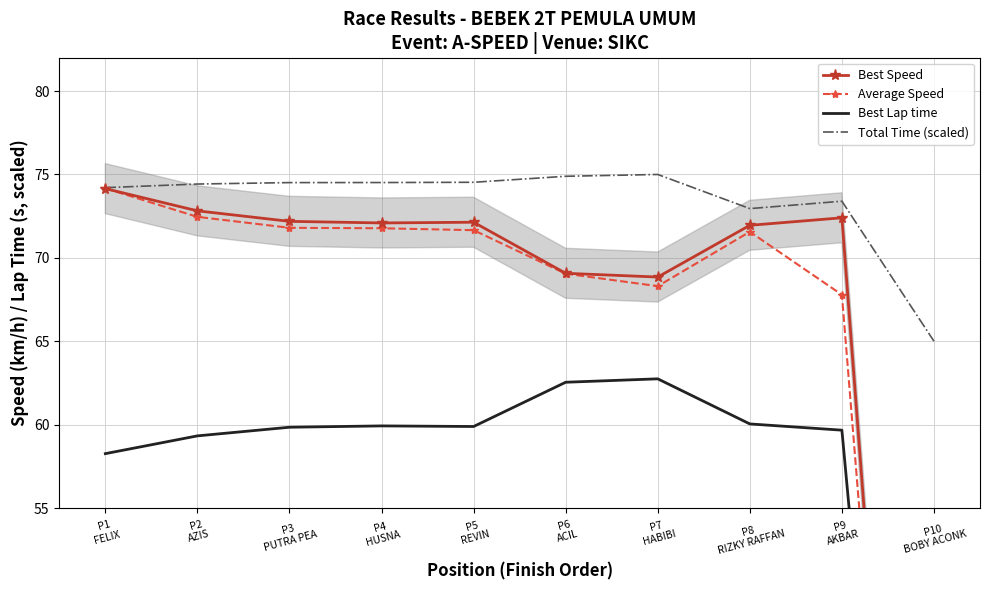

What are all the series names shown in the legend?

Best Speed, Average Speed, Best Lap time, Total Time (scaled)